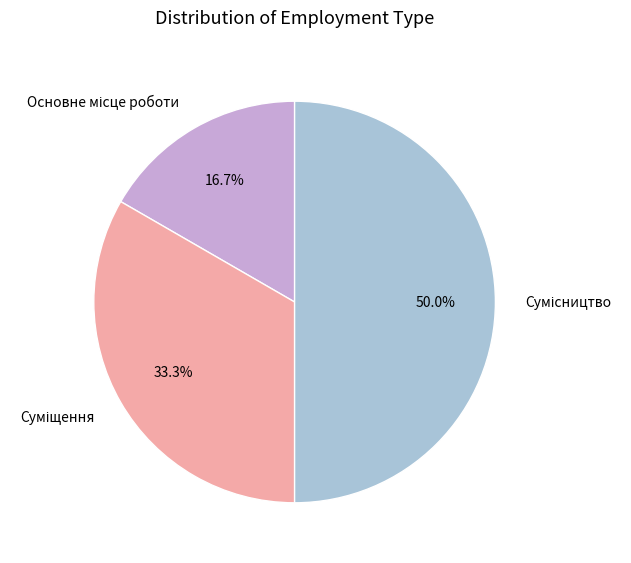

Is there any slice that represents more than half of the pie?

No